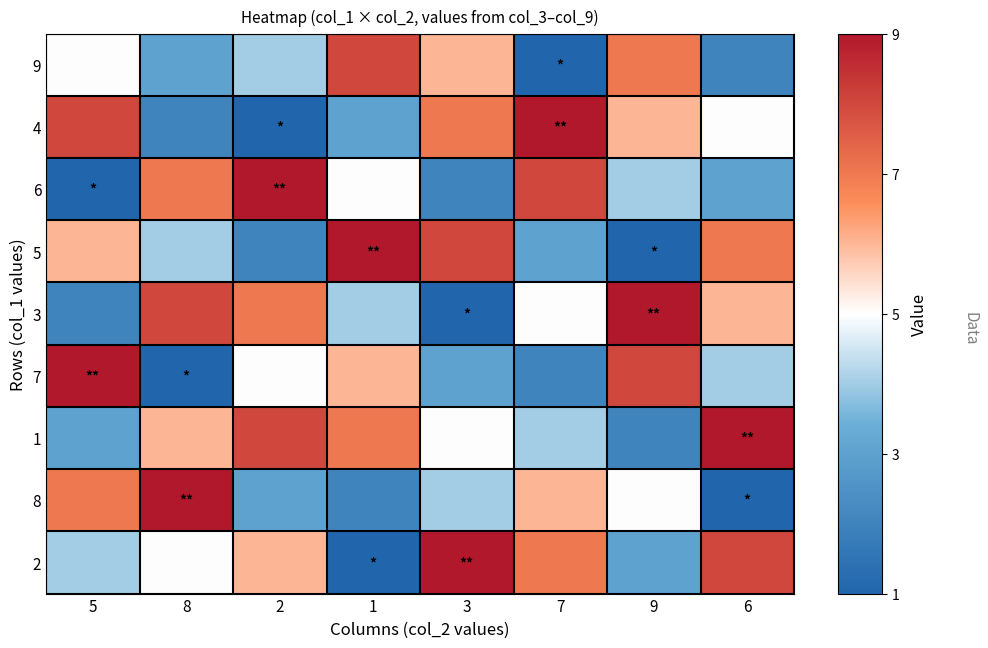

List the series in order of their peak value, lowest first.

9, 4, 6, 5, 3, 7, 1, 8, 2